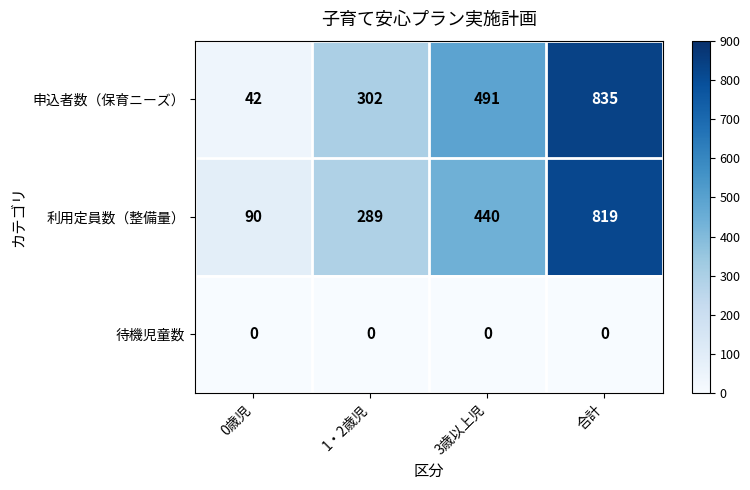

At which category is the sum across all series the highest?

合計